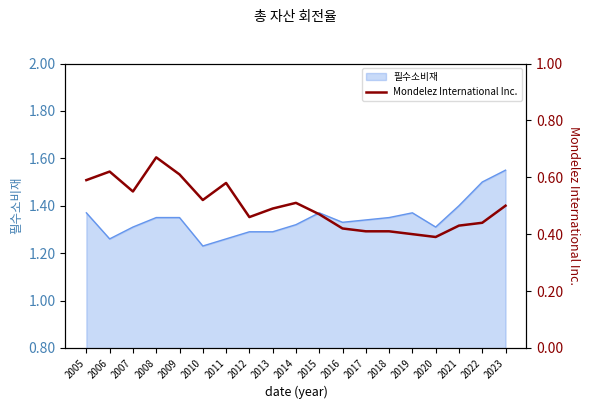

Reading right to left, what are all the values shown in this chart?

0.5	0.4	0.4	0.4	0.4	0.4	0.4	0.4	0.5	0.5	0.5	0.5	0.6	0.5	0.6	0.7	0.6	0.6	0.6